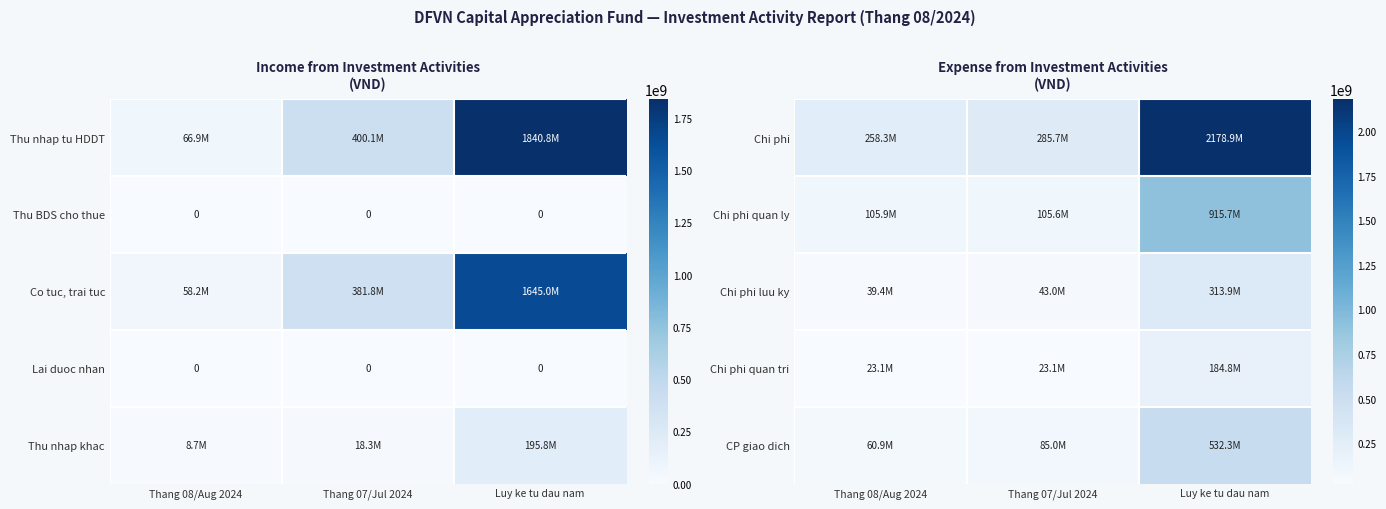

True or false: Chi phi quan tri has a value of 184800002 at Luy ke tu dau nam.

True